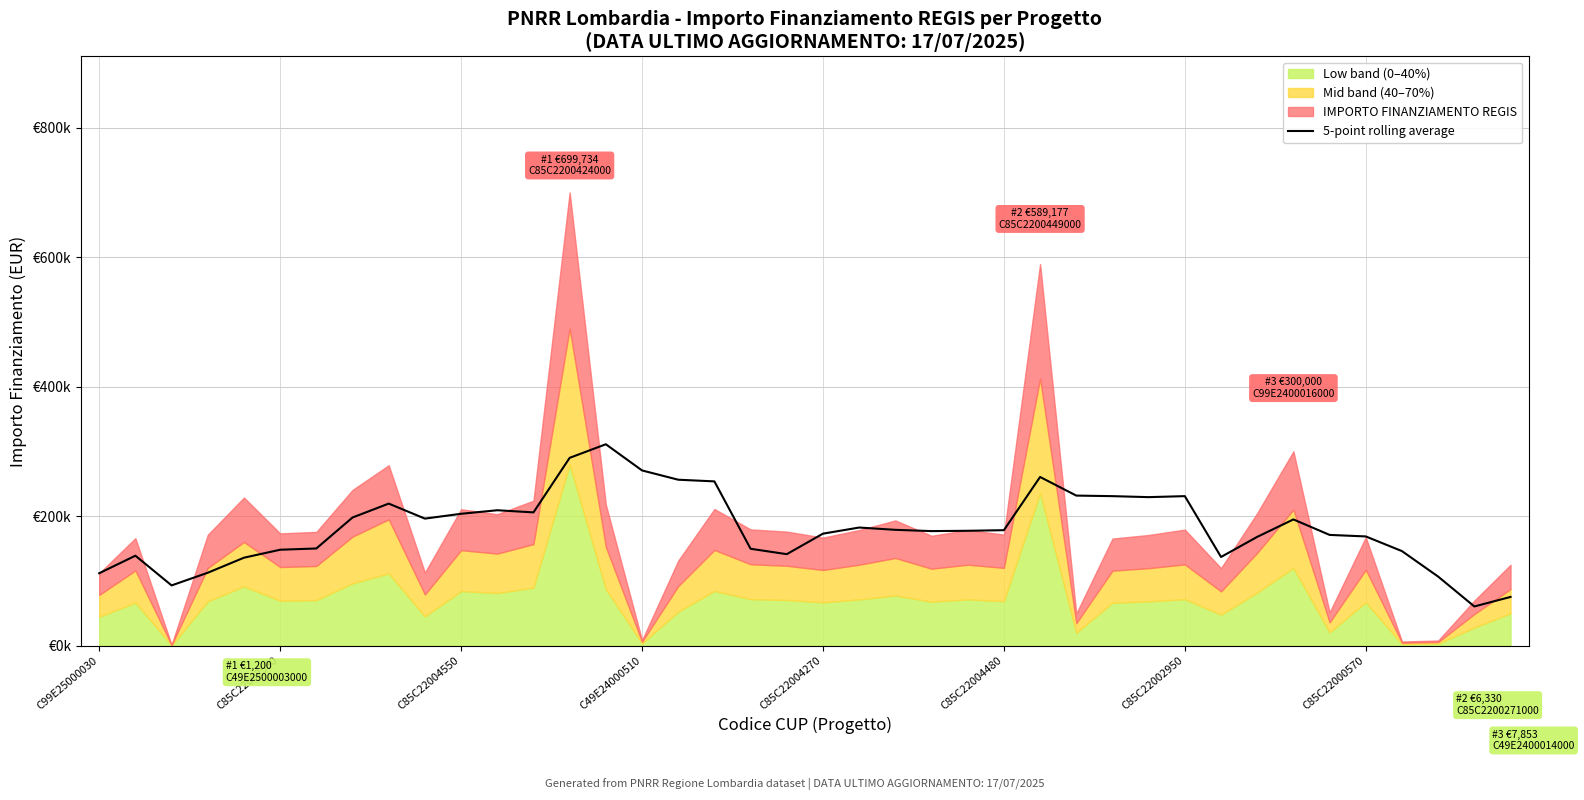

How many lines are shown in the chart?

1